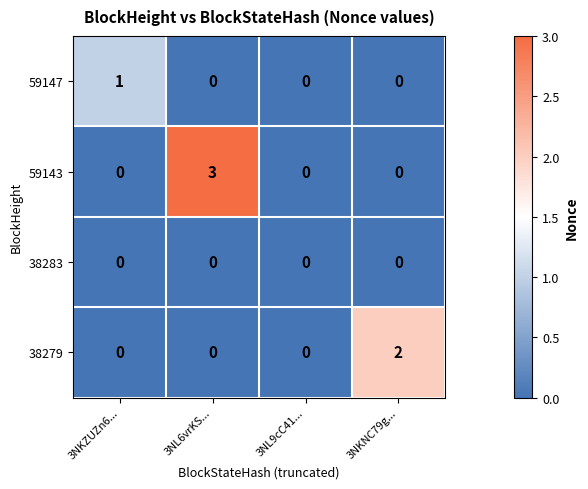

Which category has the highest value across all series?

3NL6vrKS...